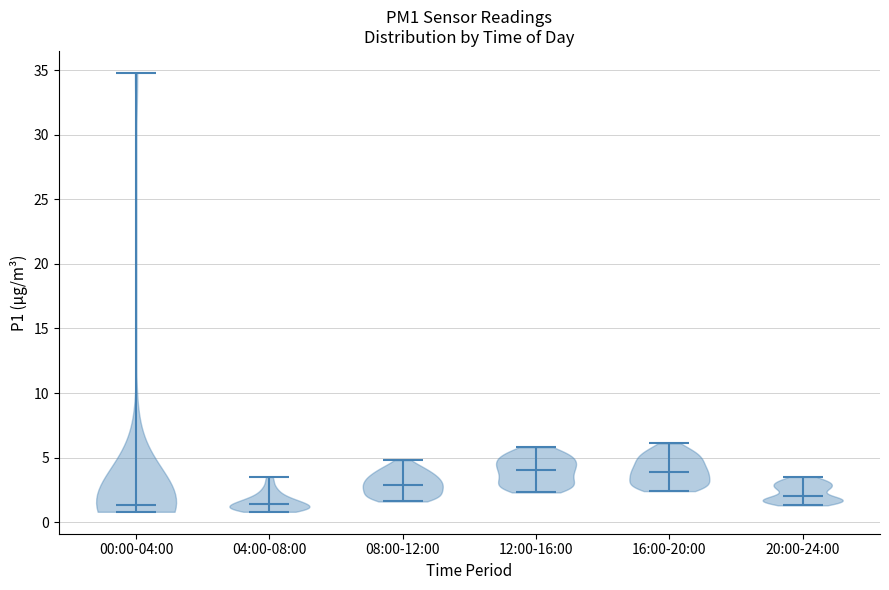

Reading left to right, read every violin against the y-axis: where its median line is, and the lowest and highest points it reaches. The values are not printed on the chart, so give them approximately, as read against the axis.

00:00-04:00: median line 1.5, lowest point 1.0, highest point 35.0
04:00-08:00: median line 1.5, lowest point 1.0, highest point 3.5
08:00-12:00: median line 3.0, lowest point 1.5, highest point 5.0
12:00-16:00: median line 4.0, lowest point 2.5, highest point 6.0
16:00-20:00: median line 4.0, lowest point 2.5, highest point 6.0
20:00-24:00: median line 2.0, lowest point 1.5, highest point 3.5